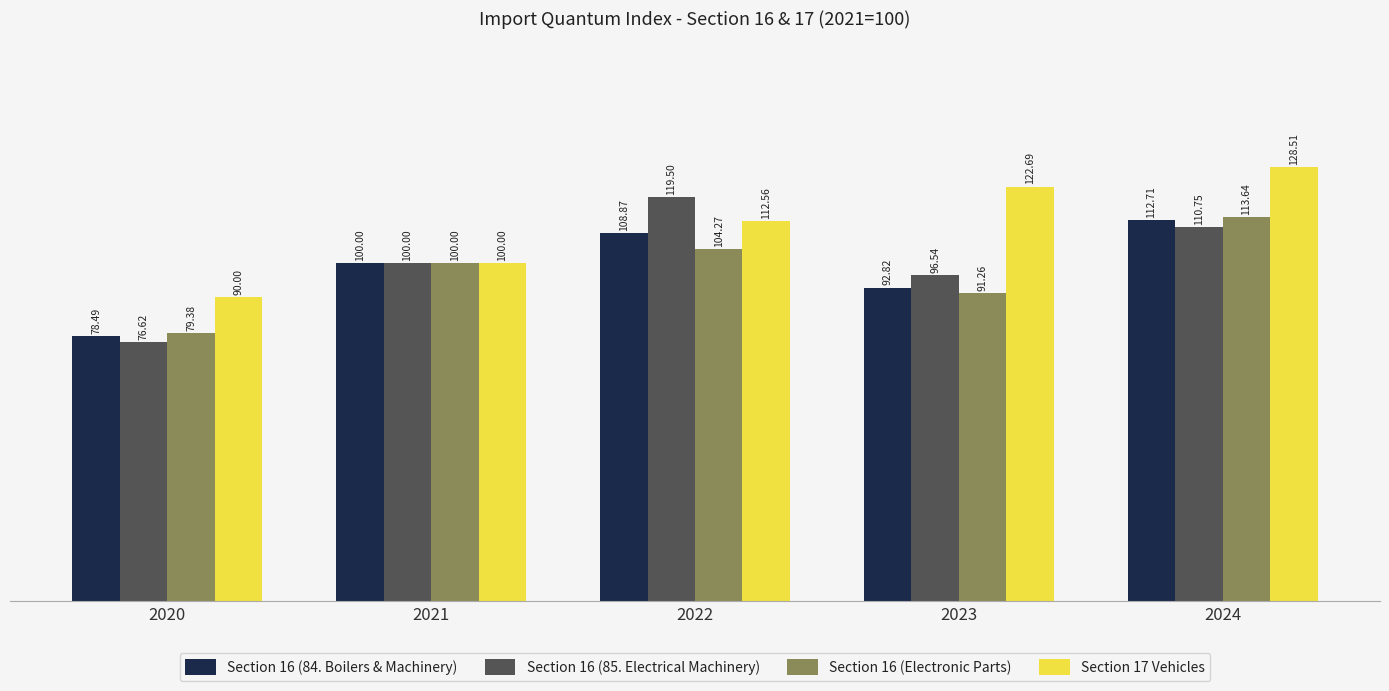

What is the sum of all Section 16 (84. Boilers & Machinery) values?

492.9